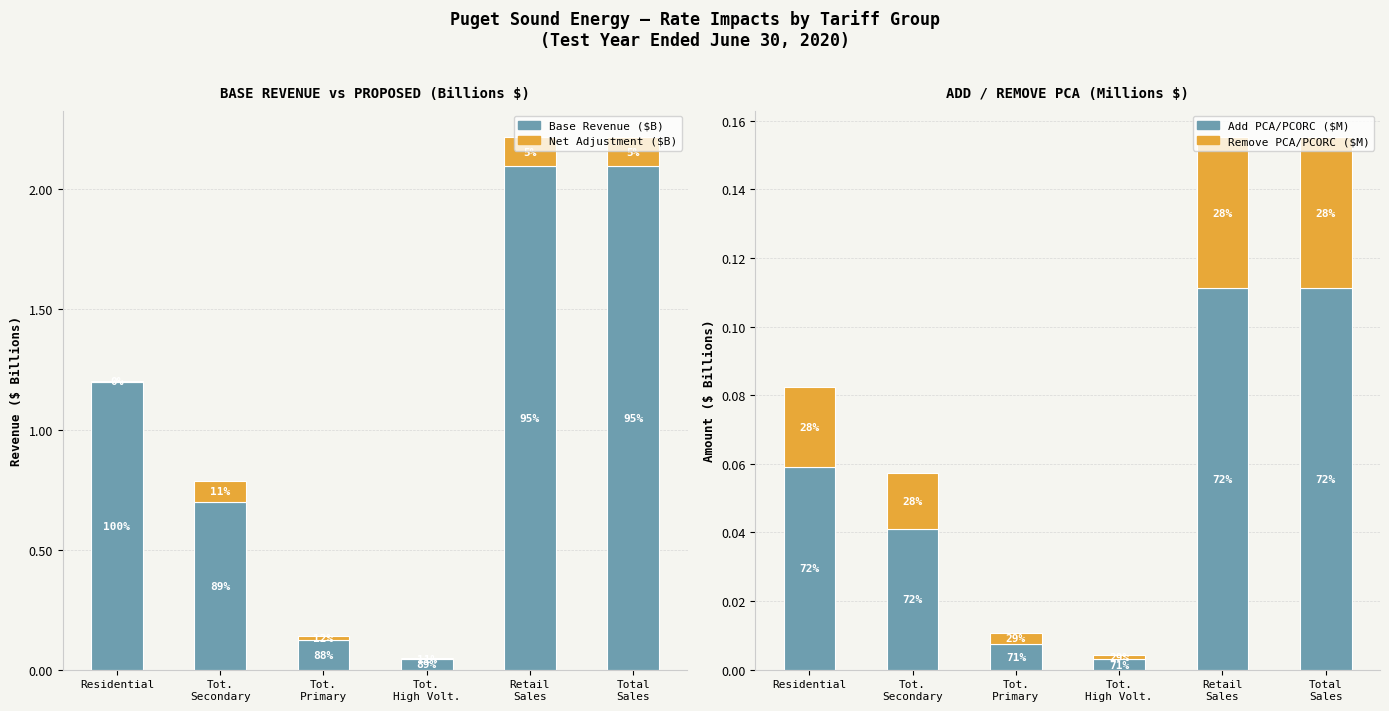

What is the sum of all Net Adjustment ($B) values?

0.4